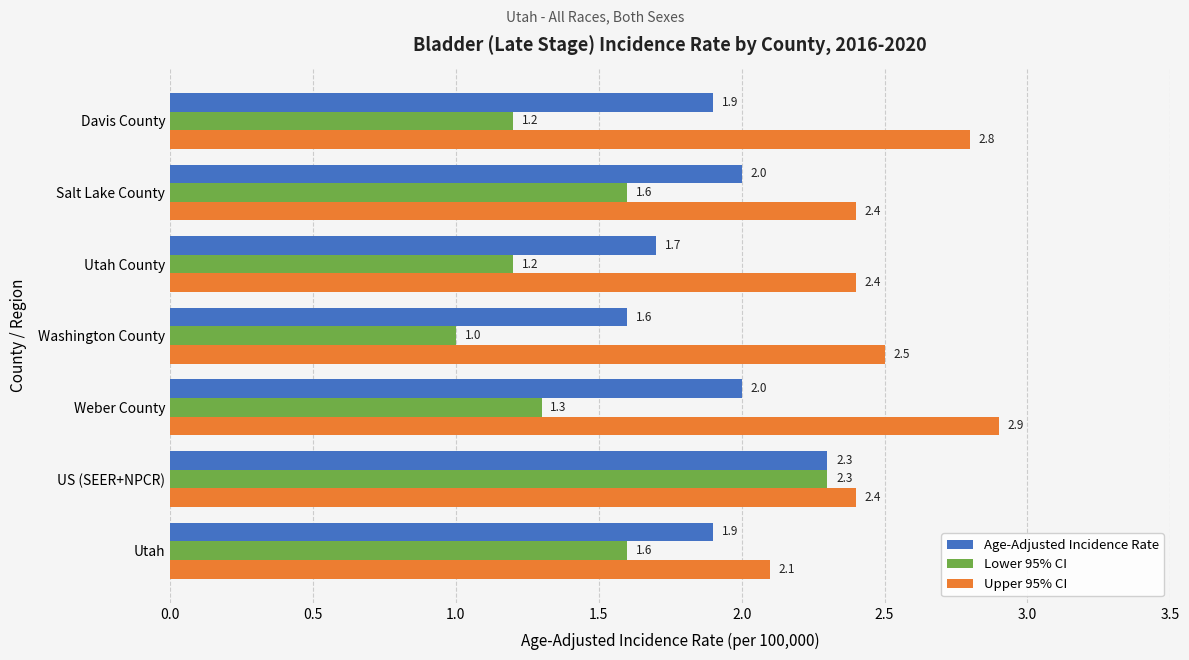

Count the Age-Adjusted Incidence Rate values in the range 1 to 2.

6